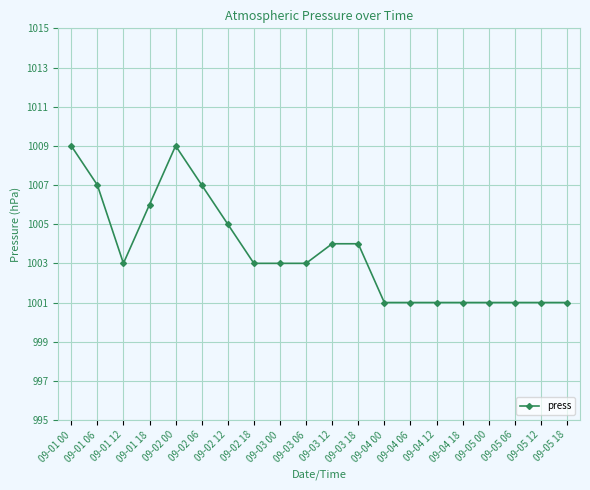

What is the maximum value shown in the chart?

1009